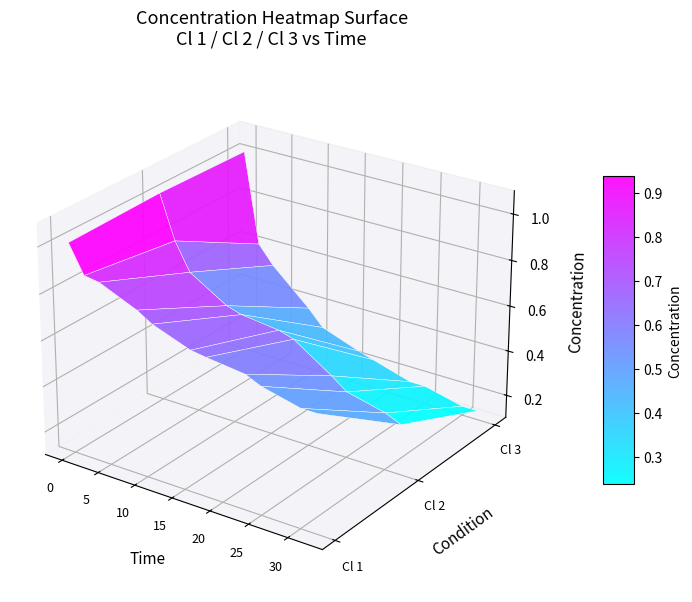

Reading left to right, what are all the values shown in this chart?

Cl 1: 1.0	0.9	0.9	0.8	0.8	0.7	0.7	0.7	0.7	0.6	0.6
Cl 2: 1.0	0.8	0.7	0.6	0.6	0.6	0.6	0.4	0.4	0.3	0.3
Cl 3: 1.0	0.6	0.5	0.4	0.3	0.2	0.2	0.2	0.2	0.1	0.1